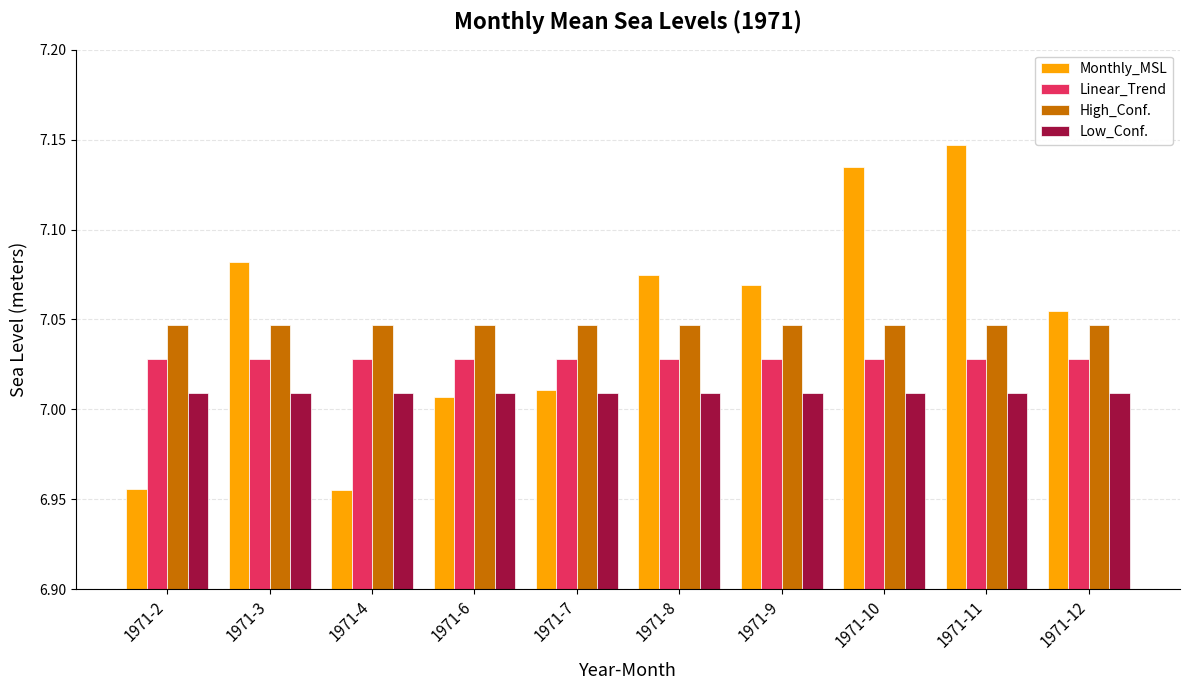

Which category has the highest value across all series?

1971-11